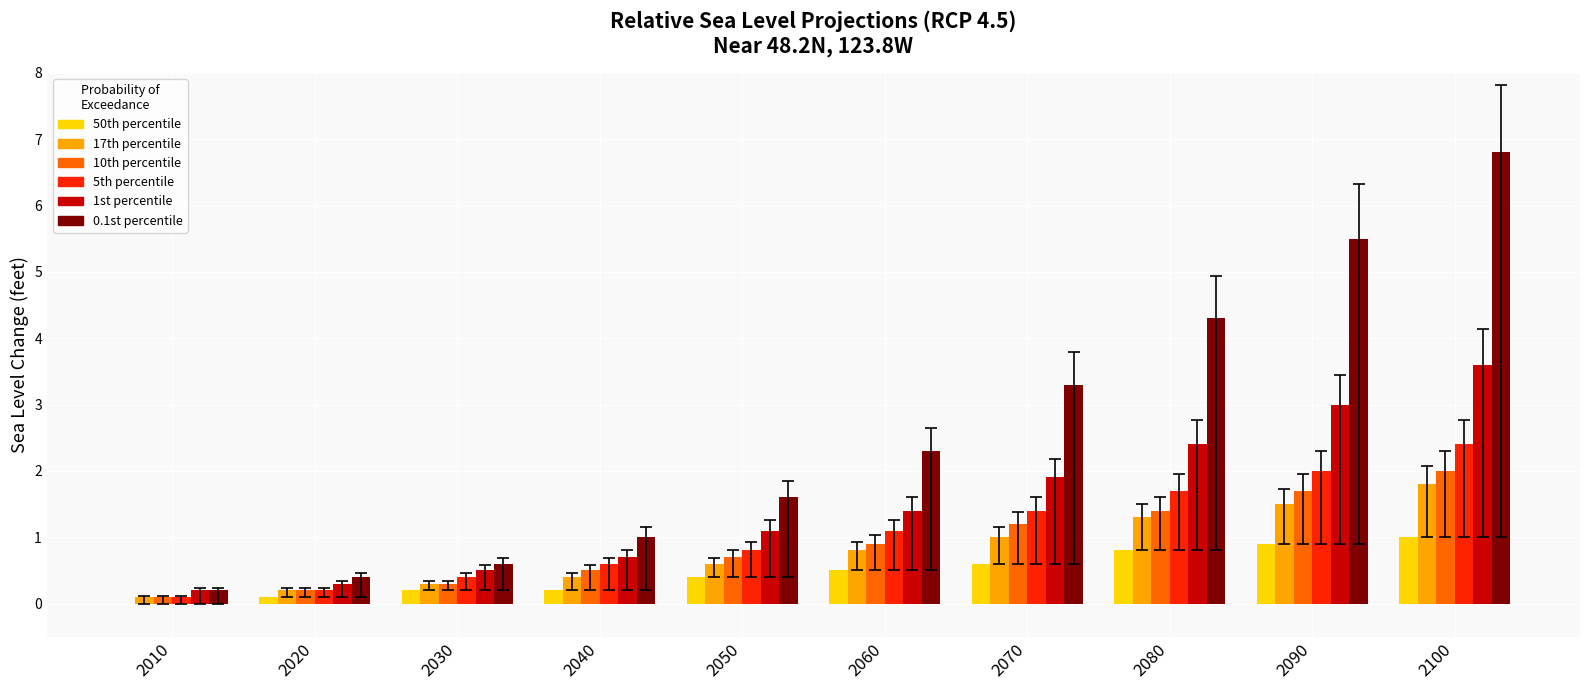

What is the average value of the 17th percentile series?

0.8